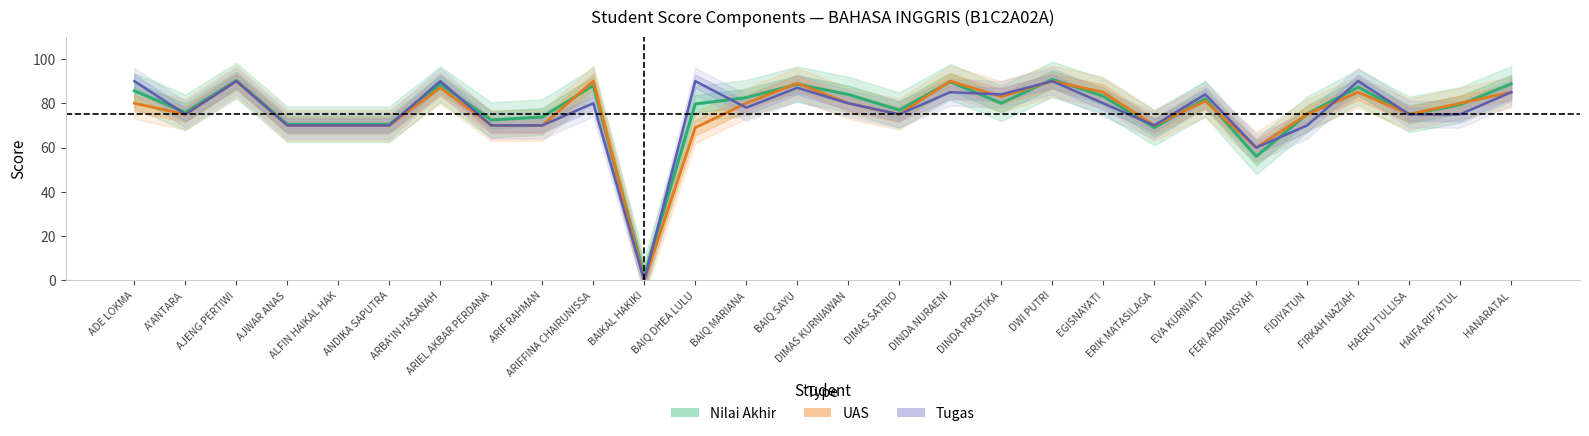

The value of Tugas at BAIQ MARIANA is 48.6. True or false?

False